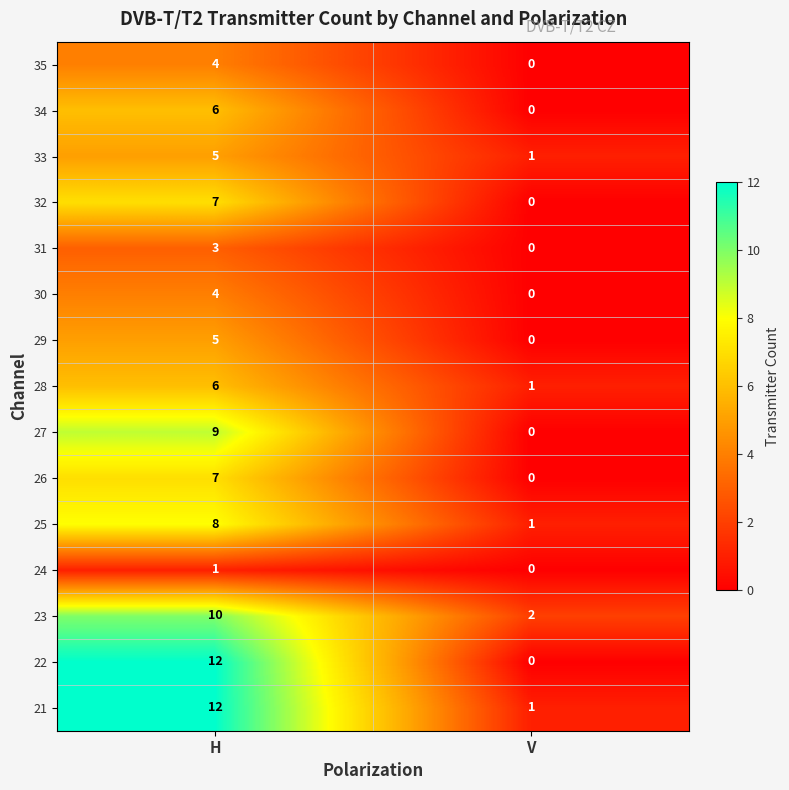

Which series has the largest total across all categories?

21